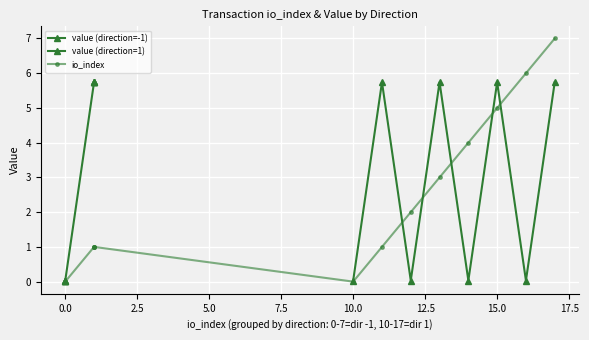

Is this an area chart (filled region under the line)?

No